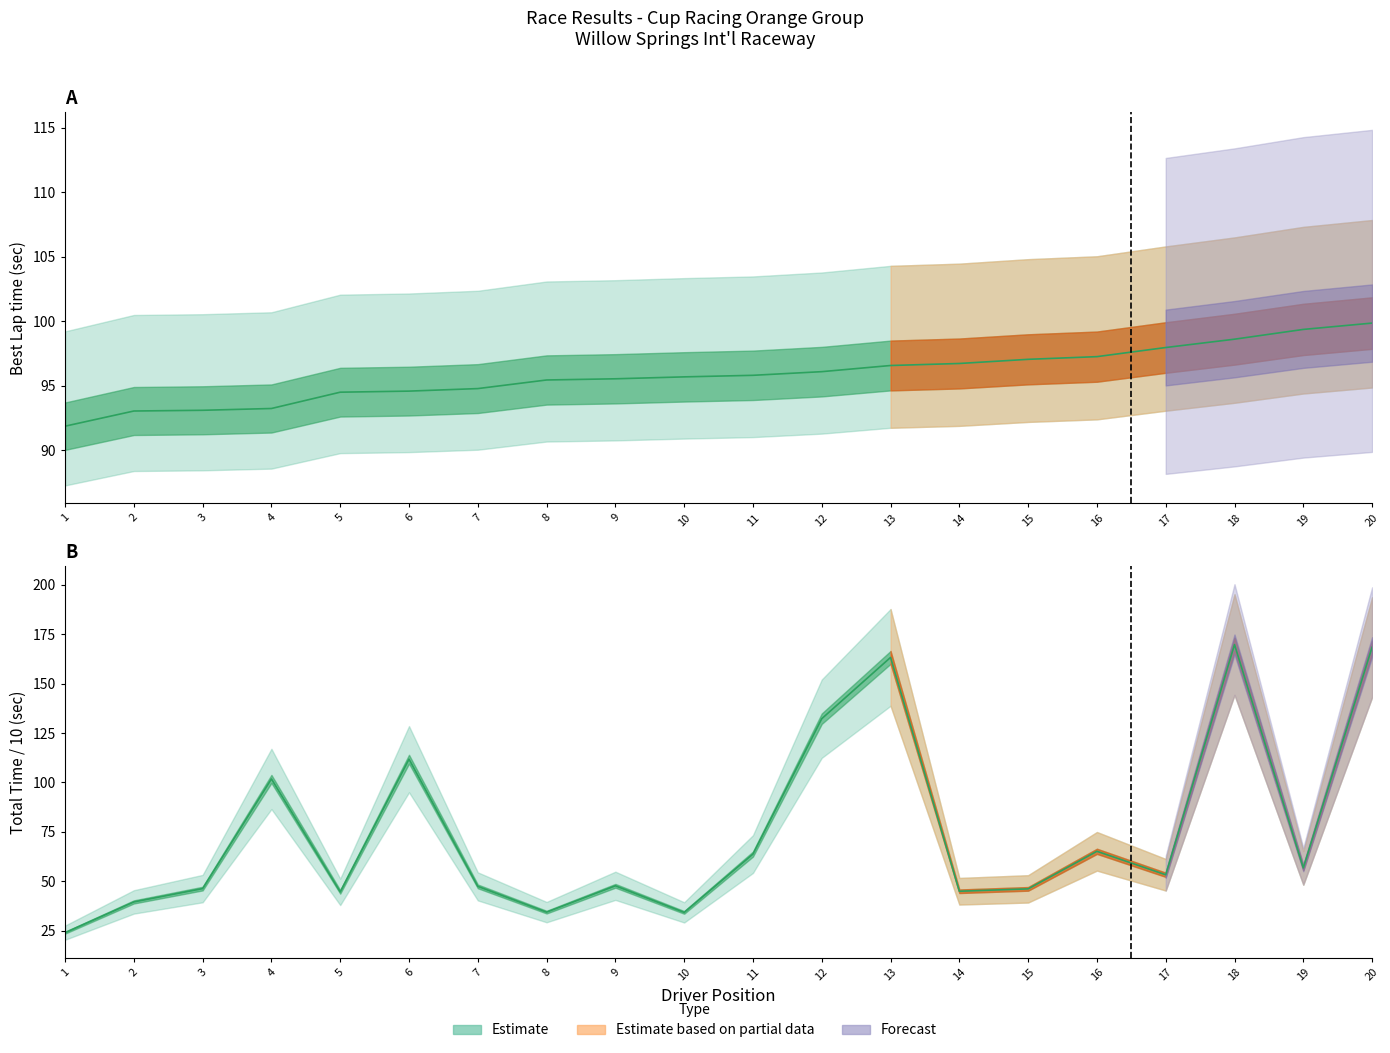

Reading right to left, what are all the values shown in this chart?

Total Time: 168.4	56.7	169.8	53.2	65.1	46.1	44.9	163.3	132.3	63.7	34.2	47.7	34.3	47.4	111.7	44.6	101.8	46.2	39.5	23.9
Best Lap time: 99.9	99.4	98.6	98.0	97.2	97.0	96.7	96.6	96.1	95.8	95.7	95.5	95.4	94.8	94.6	94.5	93.2	93.1	93.0	91.9